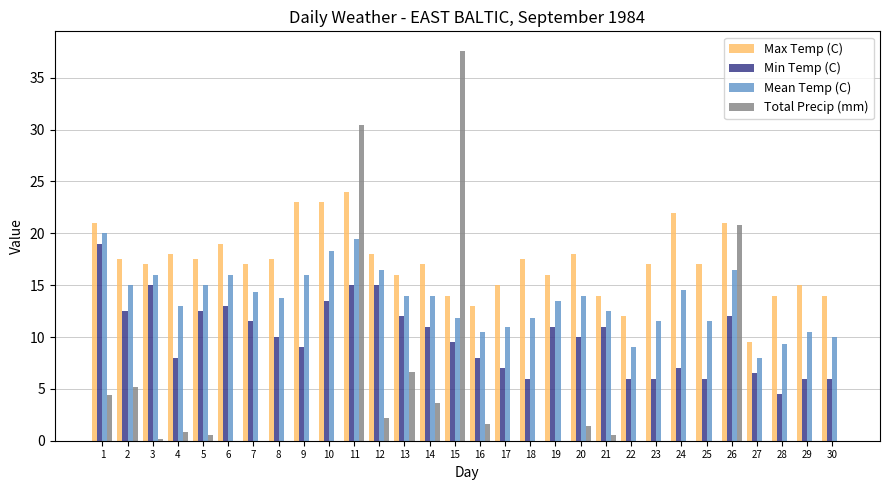

Is it true that Total Precip (mm) equals 0.0 at 27?

True